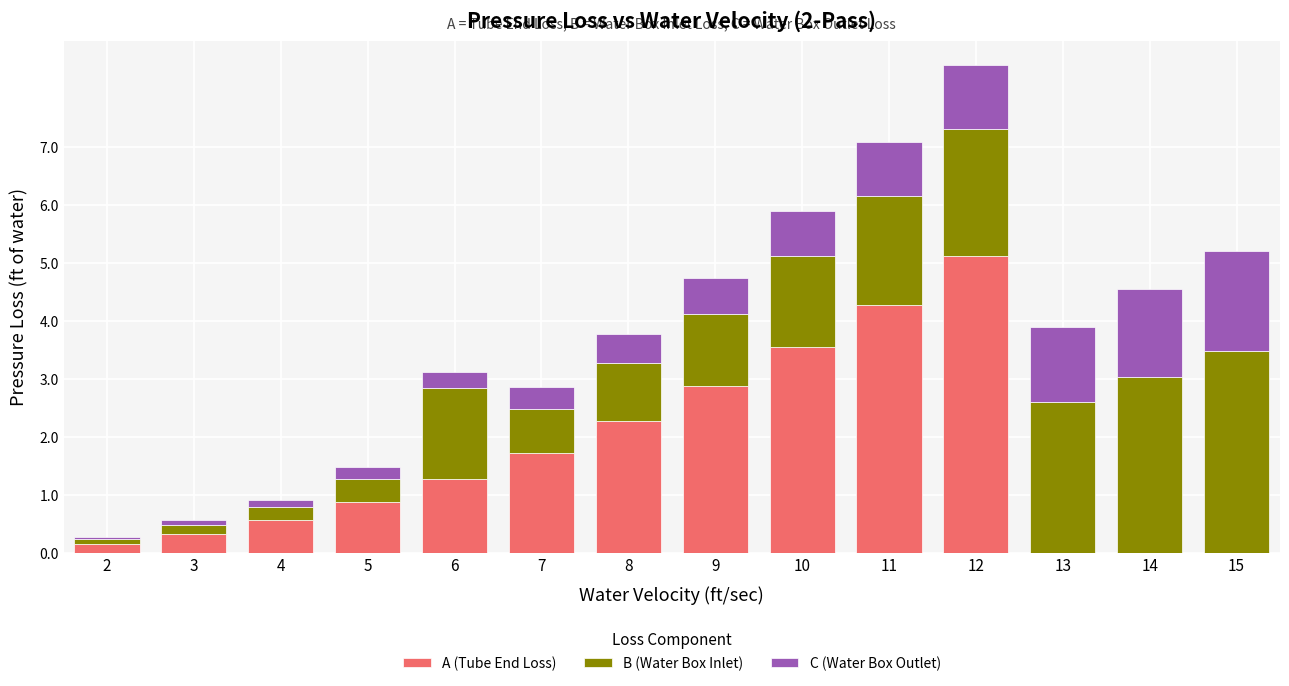

What value does the A (Tube End Loss) series have at 11?

4.3